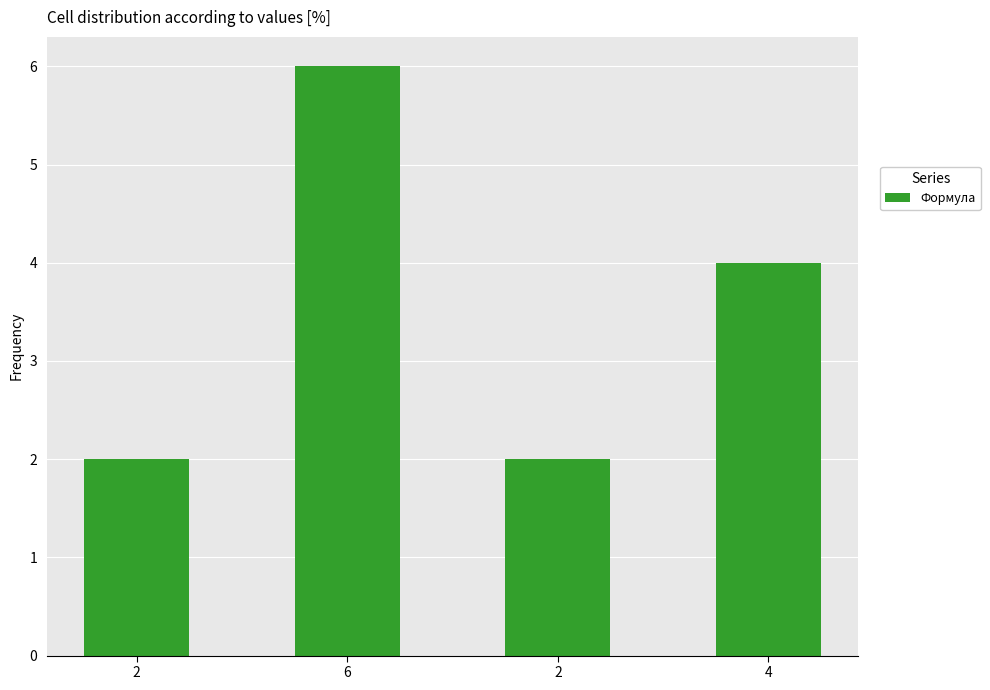

Approximately how many times larger is the value at 2 compared to 4?

0.5